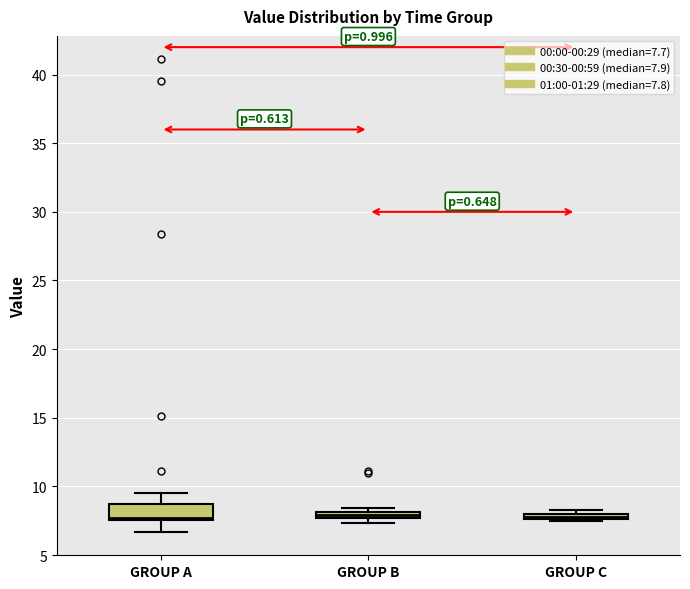

Where is the lower edge of the box for GROUP A on the y-axis? The values are not printed on the chart, so give them approximately, as read against the axis.

7.5